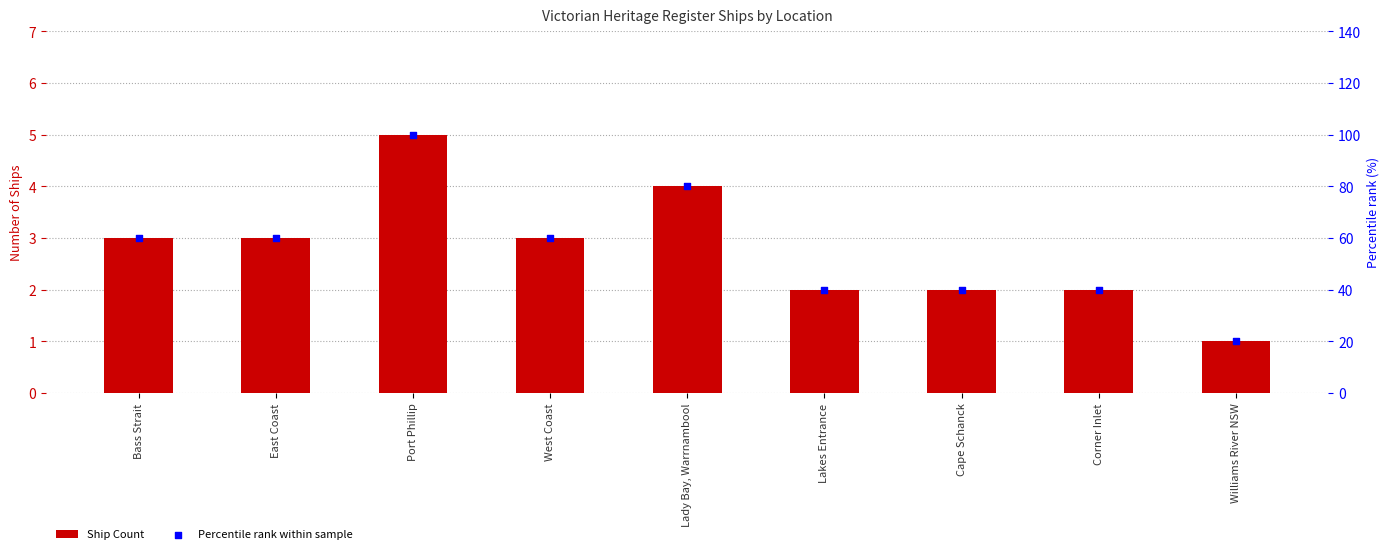

Which series has the widest spread of Y values?

Percentile rank within sample